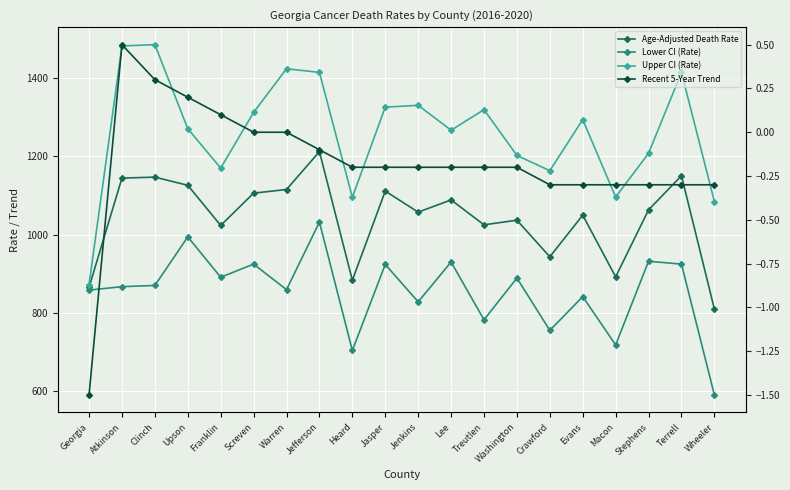

What is the spread (max minus min) of values at Jefferson?

1414.9